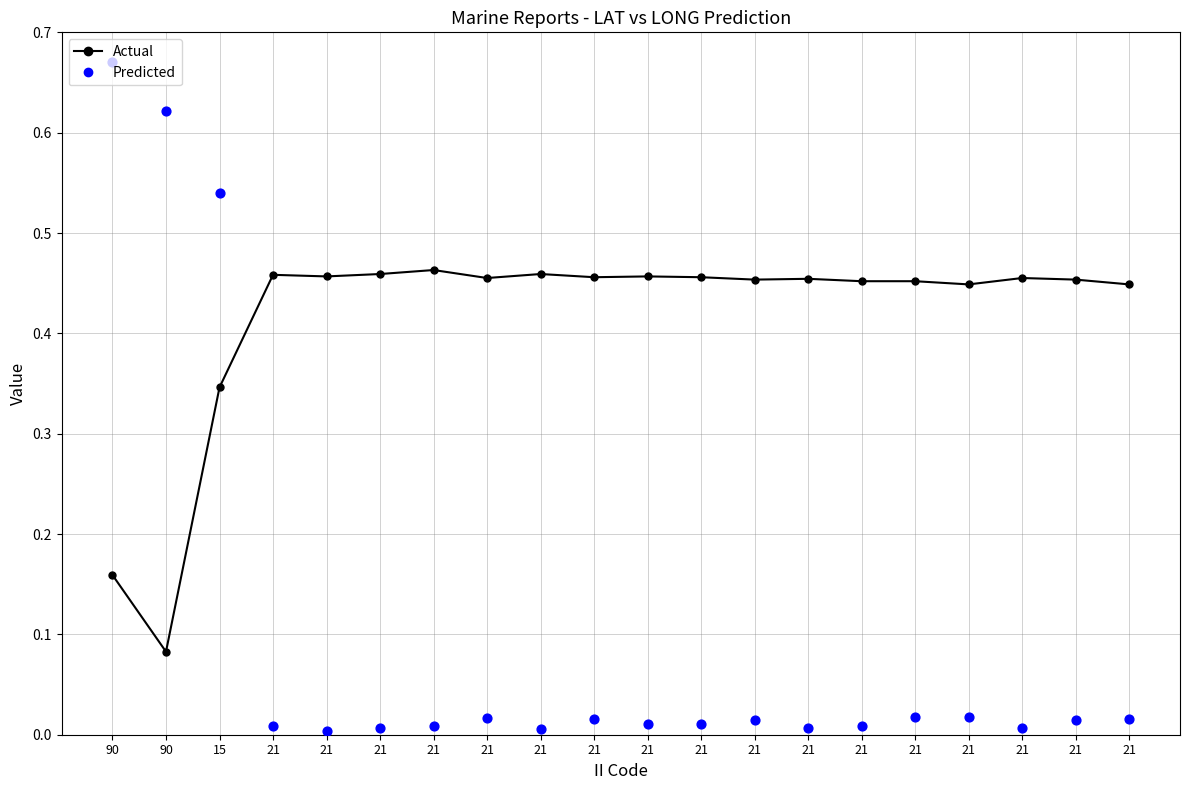

At which category is the sum across all series the highest?

15